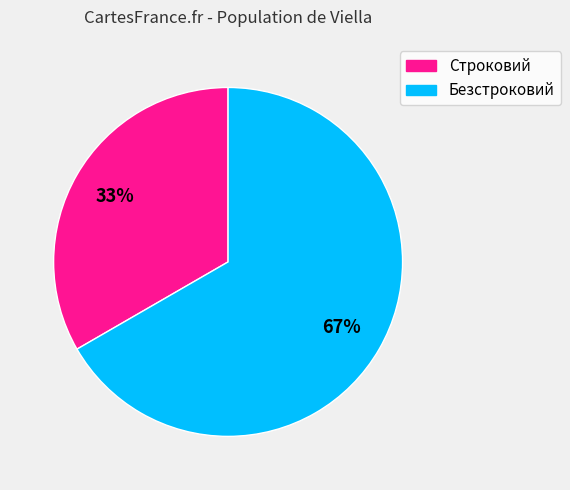

Which category has the smallest portion of the pie?

Строковий